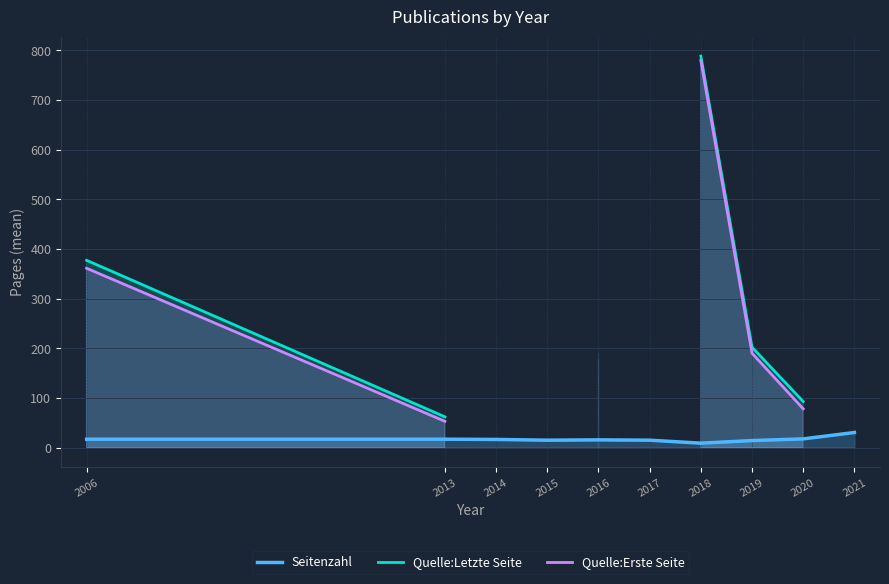

True or false: Quelle:Erste Seite has more than 0 points higher than both neighbors.

False